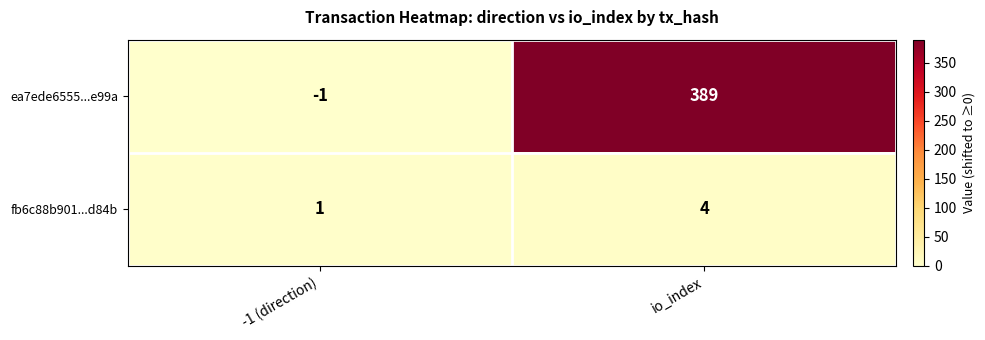

What is the greatest value displayed?

389